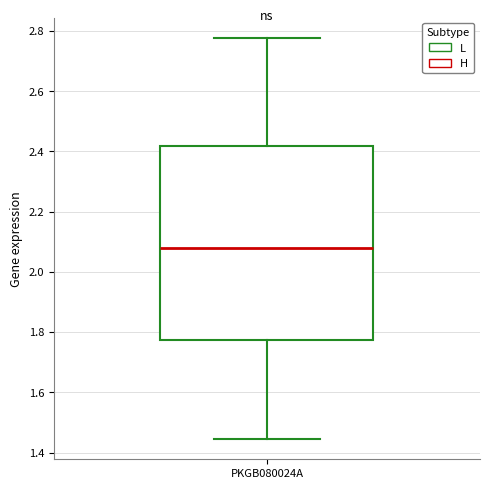

Read this box plot against the y-axis: the position of the median line, the range covered by the box, and the ends of both whiskers. The values are not printed on the chart, so give them approximately, as read against the axis.

median 2.08, box 1.78 to 2.42, whiskers 1.44 to 2.78